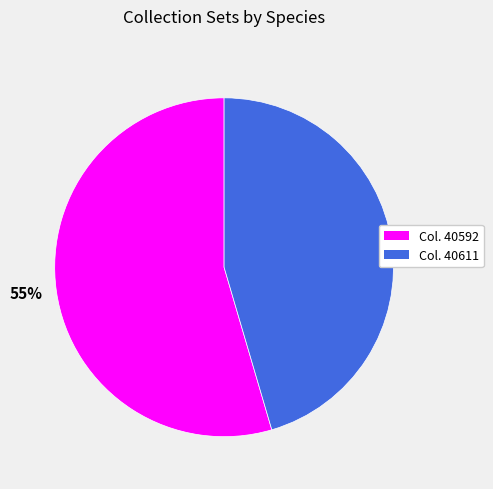

What is the majority slice?

55%